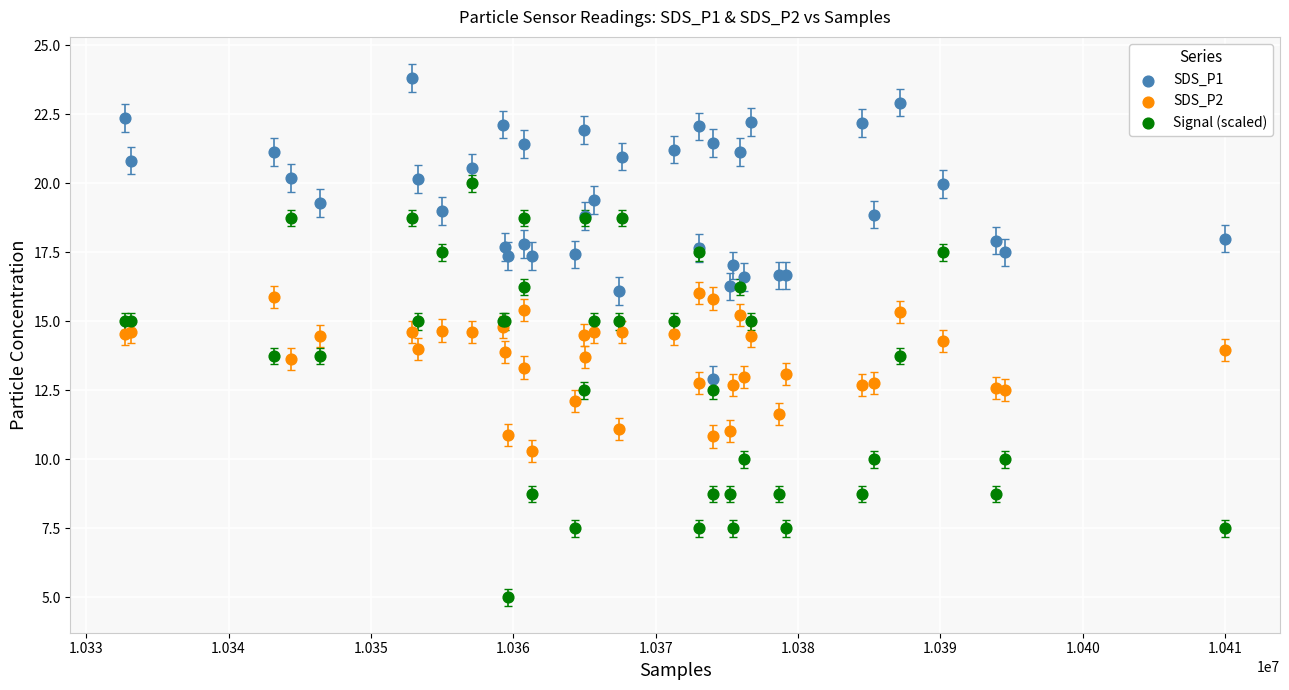

Which series reaches the maximum Y coordinate?

SDS_P1